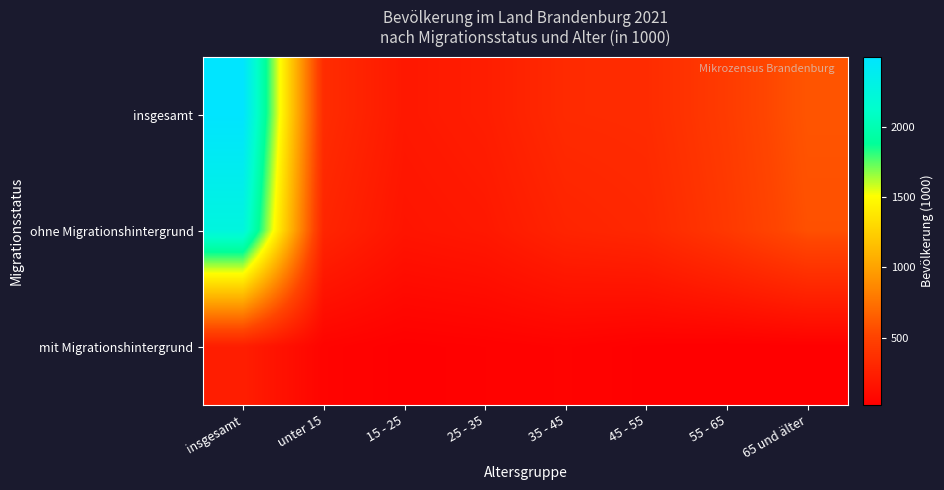

What is the smallest value displayed?

22.0